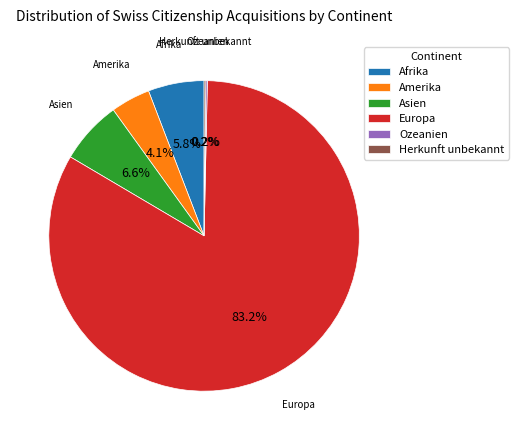

The Asien slice represents 7% of the pie. True or false?

True